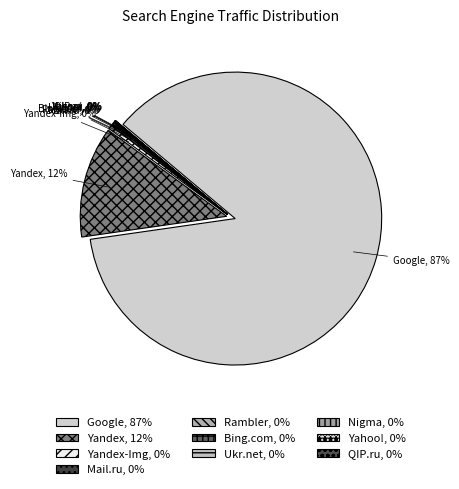

Is there a majority slice in this chart?

Yes